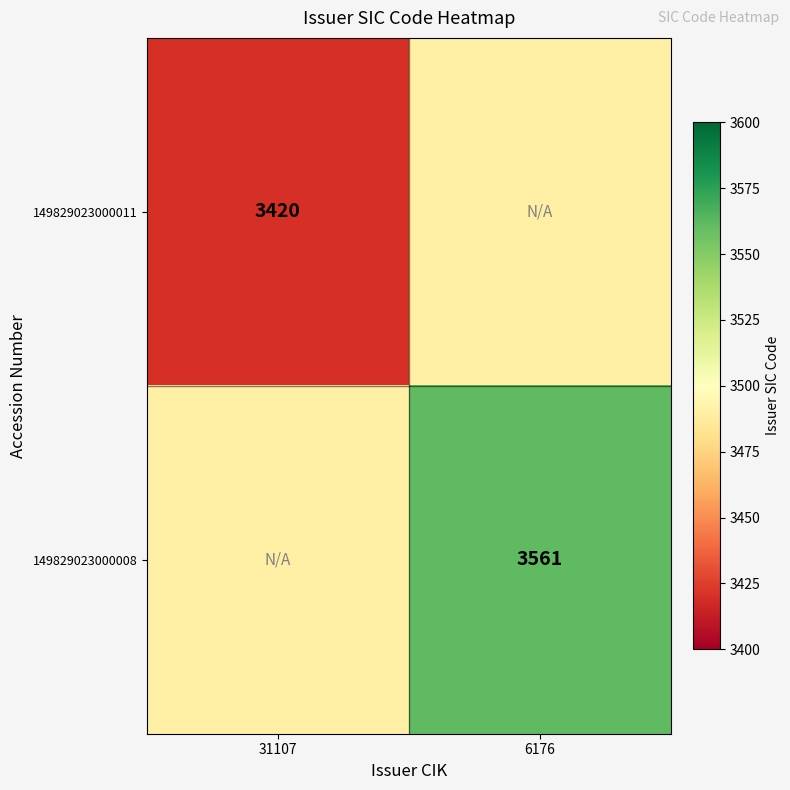

The 149829023000011 series shows 3420.0 at 31107. True or false?

True